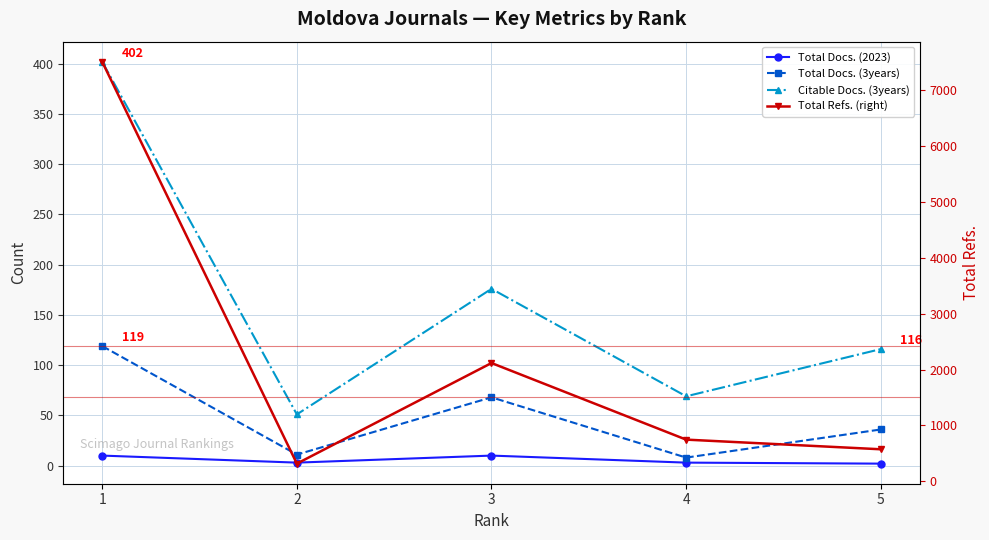

Between 5 and 2, which is larger?

2